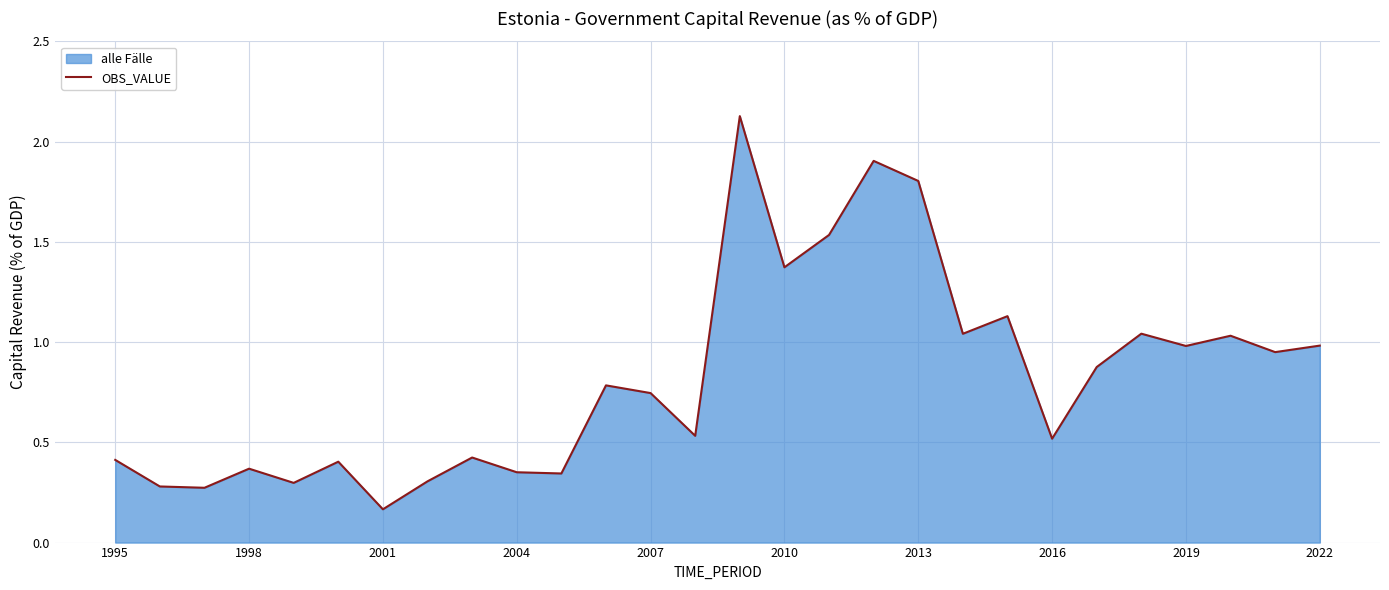

What is the greatest value displayed?

2.1